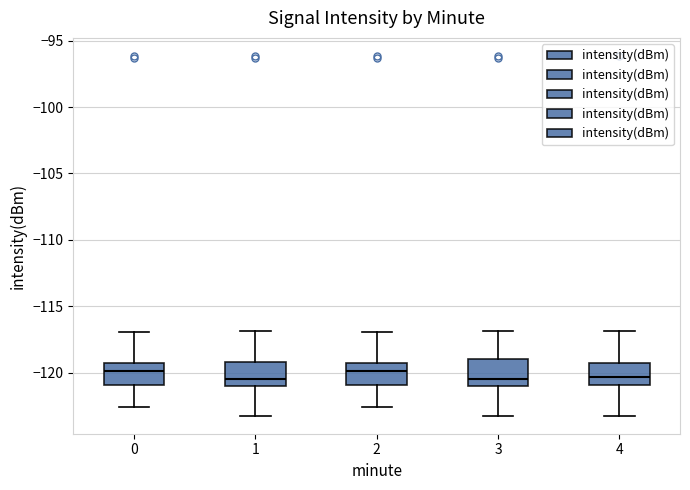

Reading left to right, read every box against the y-axis: the position of its median line, the range the box covers, and the ends of its whiskers. The values are not printed on the chart, so give them approximately, as read against the axis.

0: median -120.0, box -121.0 to -119.5, whiskers -122.5 to -117.0
1: median -120.5, box -121.0 to -119.0, whiskers -123.5 to -117.0
2: median -120.0, box -121.0 to -119.5, whiskers -122.5 to -117.0
3: median -120.5, box -121.0 to -119.0, whiskers -123.5 to -117.0
4: median -120.5, box -121.0 to -119.5, whiskers -123.5 to -117.0